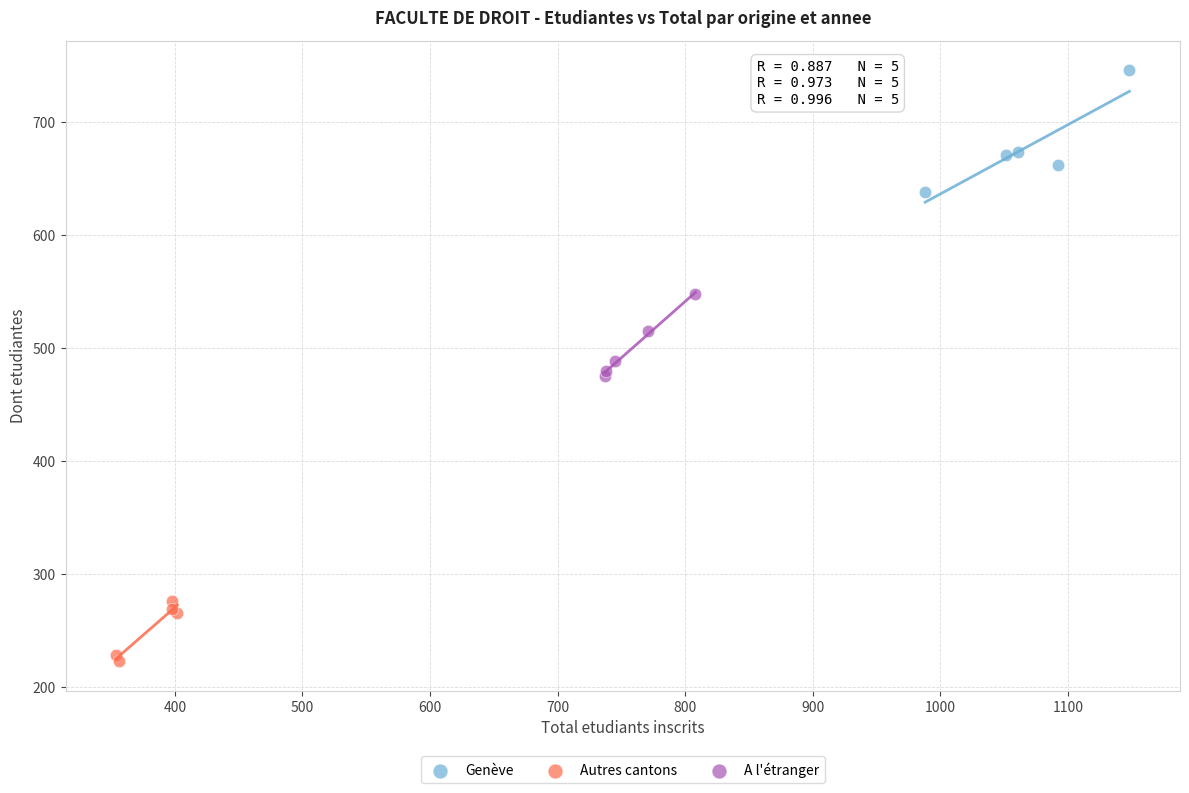

Which series reaches the maximum Y coordinate?

Genève